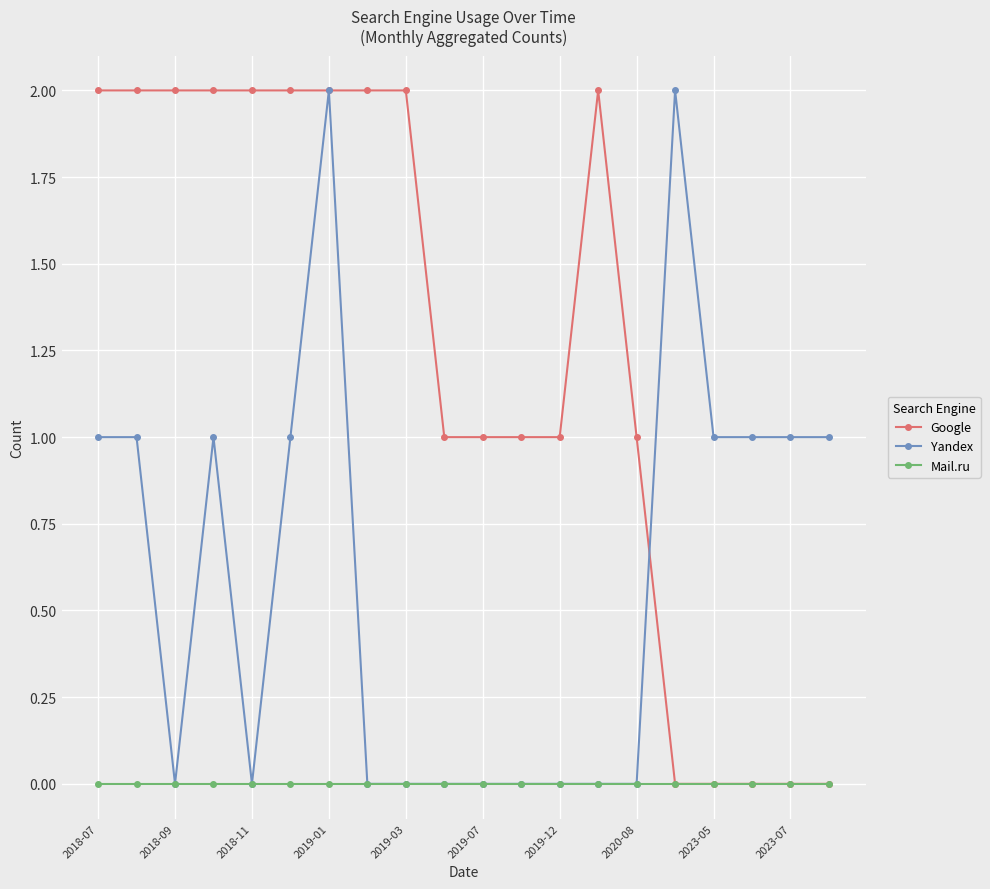

Which series has the largest total across all categories?

Google